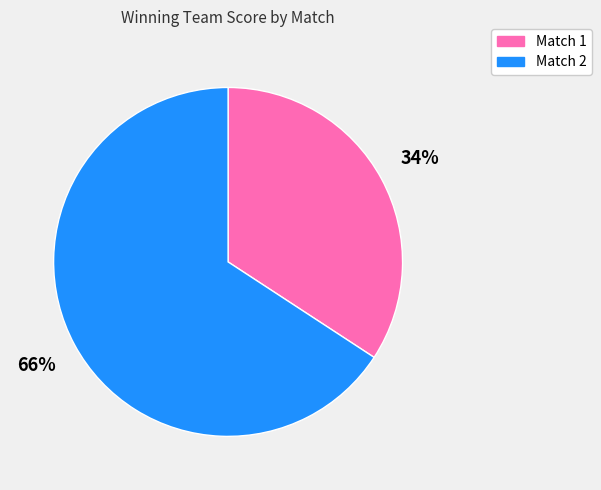

Combined, do Match 2 and Match 1 account for over 50%?

Yes